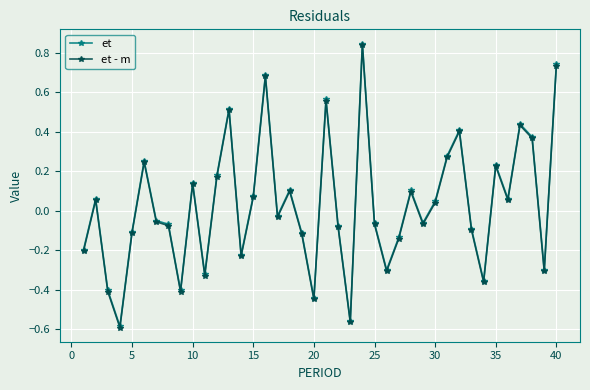

How many data points does each series have?

40